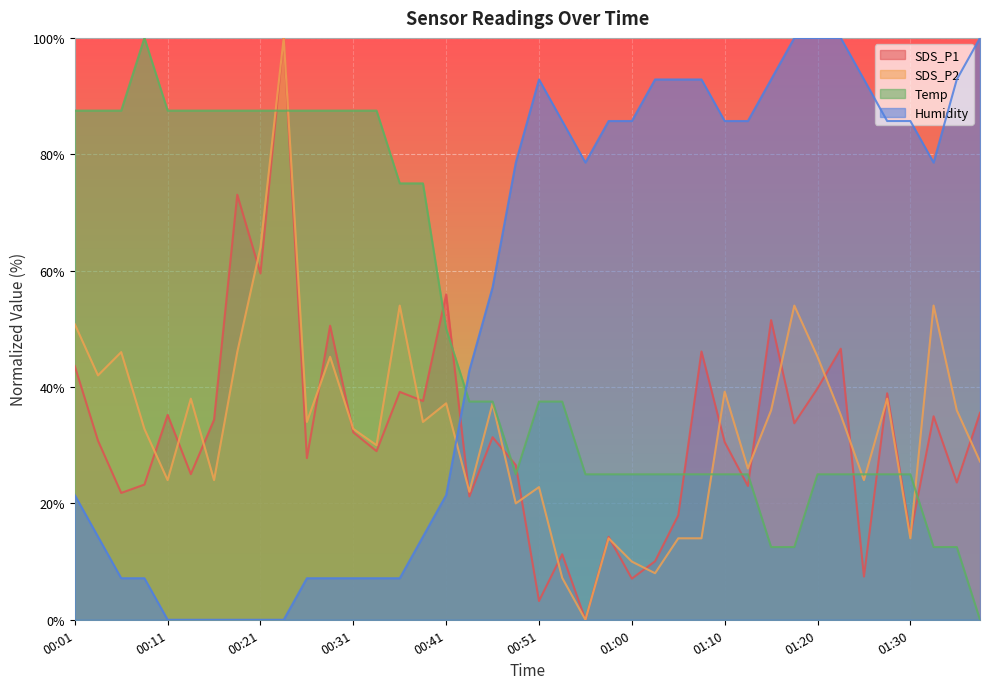

What are all the series names shown in the legend?

SDS_P1, SDS_P2, Temp, Humidity